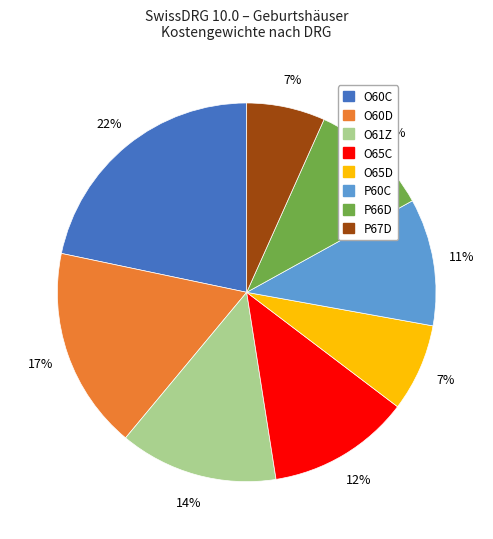

The O60D slice represents 17% of the pie. True or false?

True